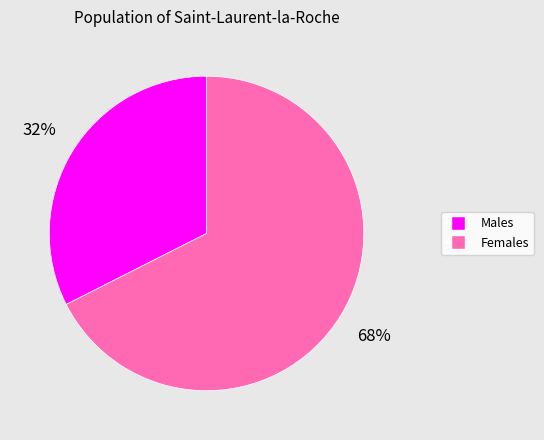

Which category has the smallest portion of the pie?

Males